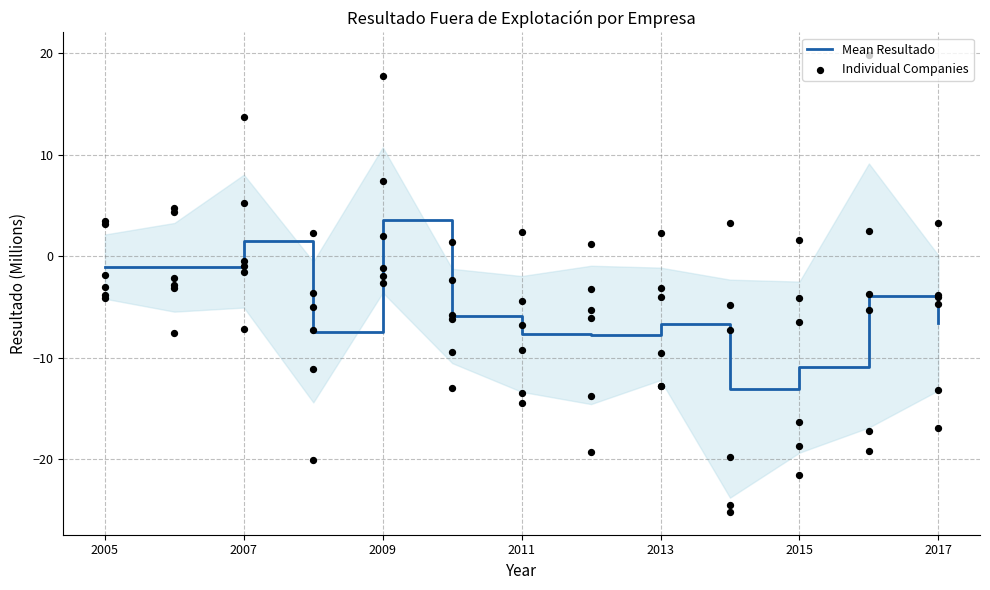

Is it true that Mean Resultado equals -13.0 at 2011?

False